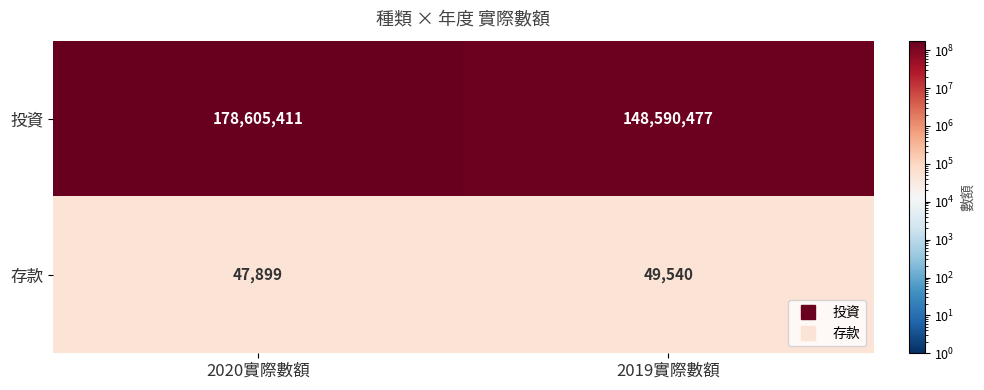

Reading left to right, list all the values displayed in this chart.

投資: 2020實際數額=178605411	2019實際數額=148590477
存款: 2020實際數額=47899	2019實際數額=49540